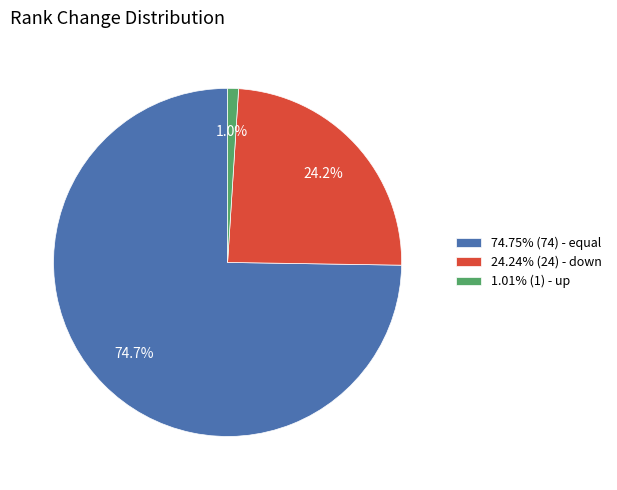

What is the ratio of the value at 74.75% (74) - equal to the value at 24.24% (24) - down?

3.1